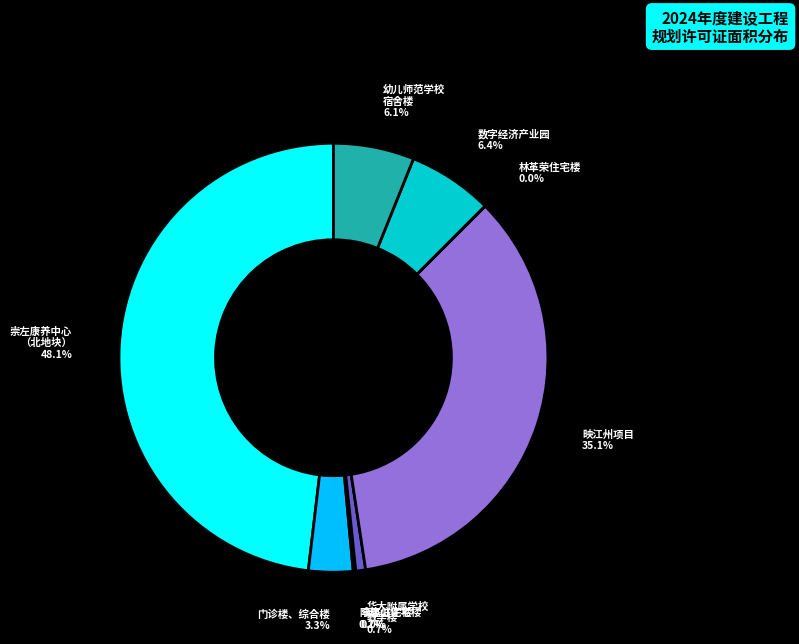

Is there a majority slice in this chart?

No